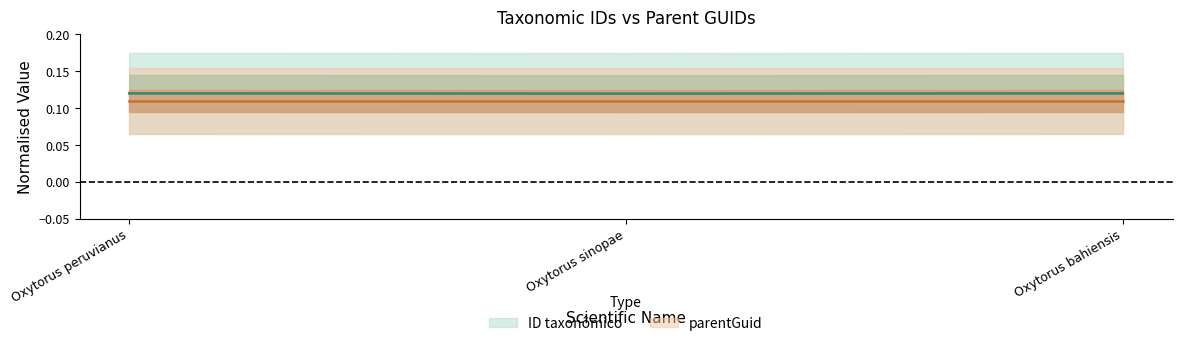

Count the values in the range 0 to 1.

3